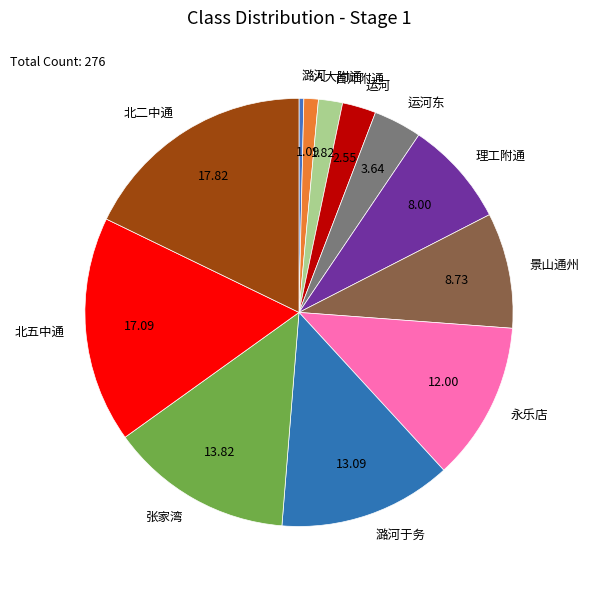

Which category has the biggest portion of the pie?

北二中通